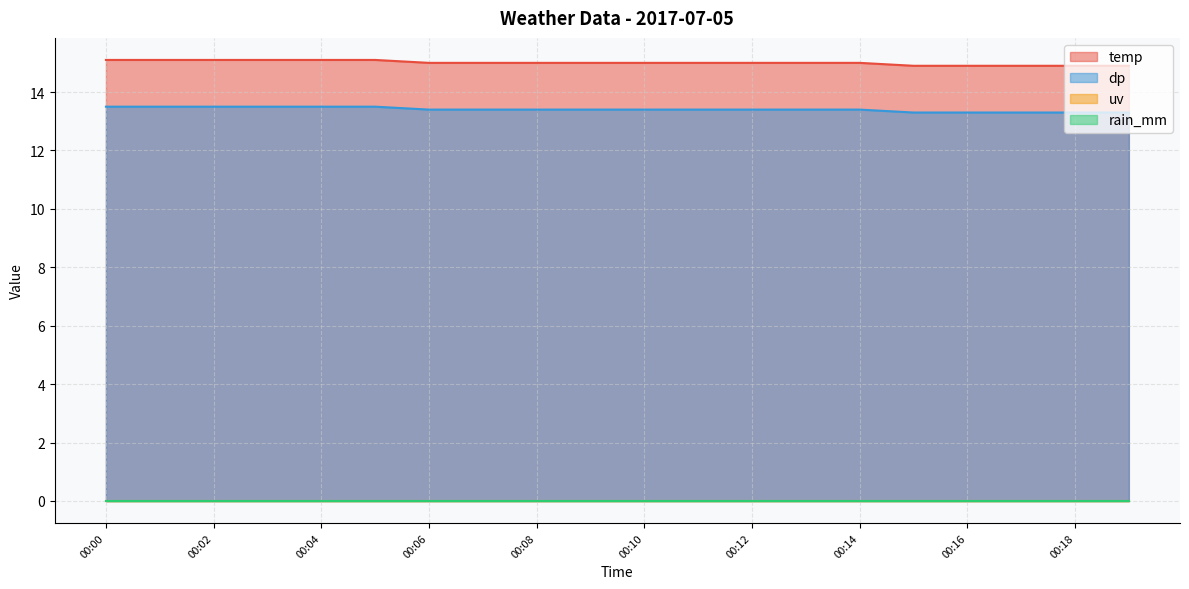

Does the chart display data point markers on the line(s)?

No